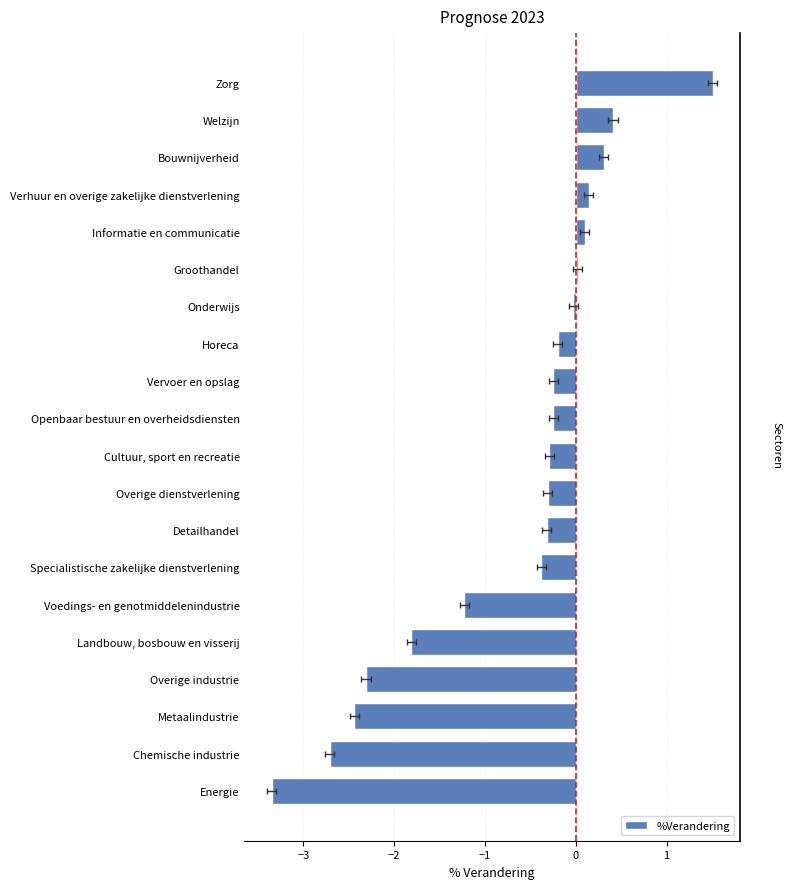

What is the smallest value displayed?

-3.4